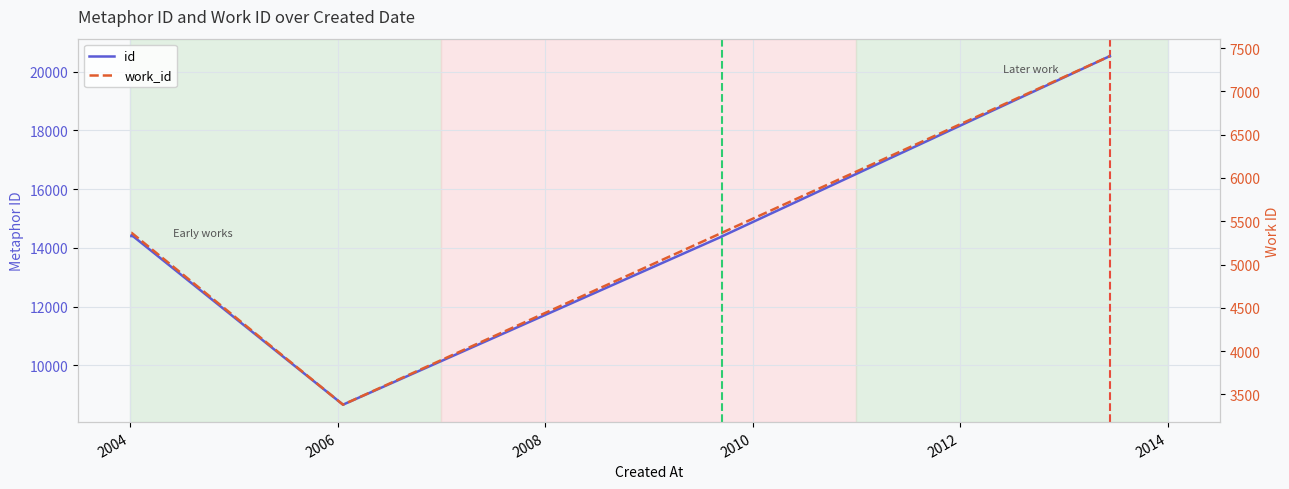

What is the label of the 5th point from the right?

2012